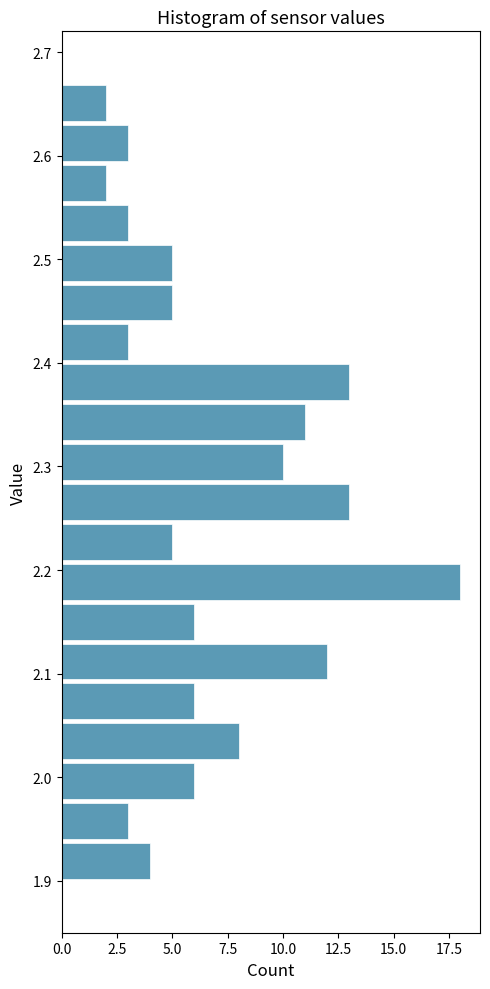

Read against the y-axis, roughly where is the centre of the longest bar?

2.19